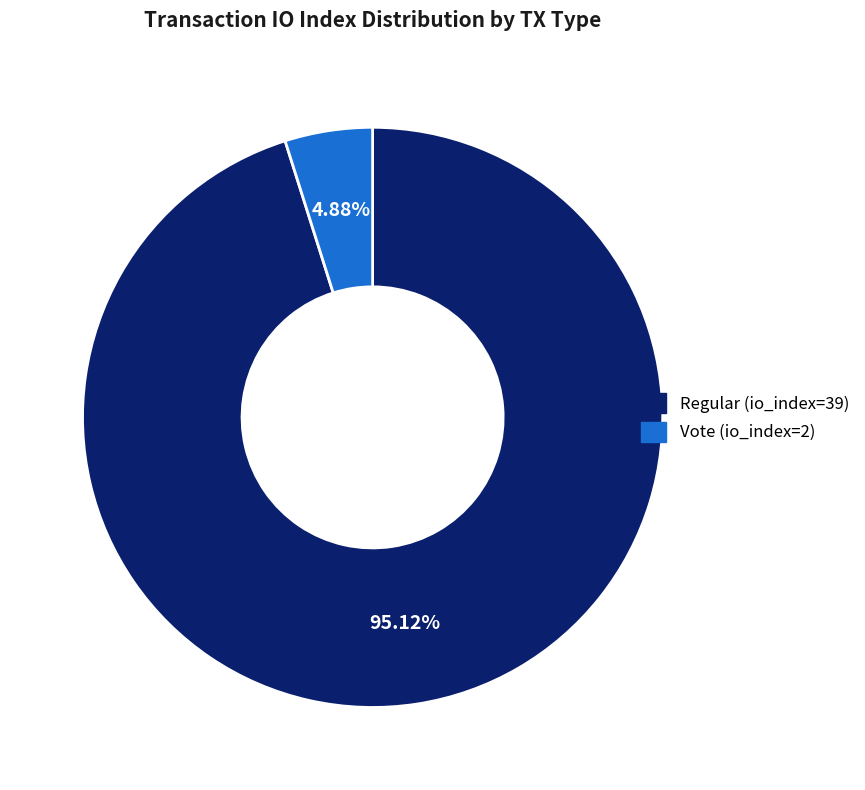

Which slice represents more than half of the pie?

Regular (io_index=39)